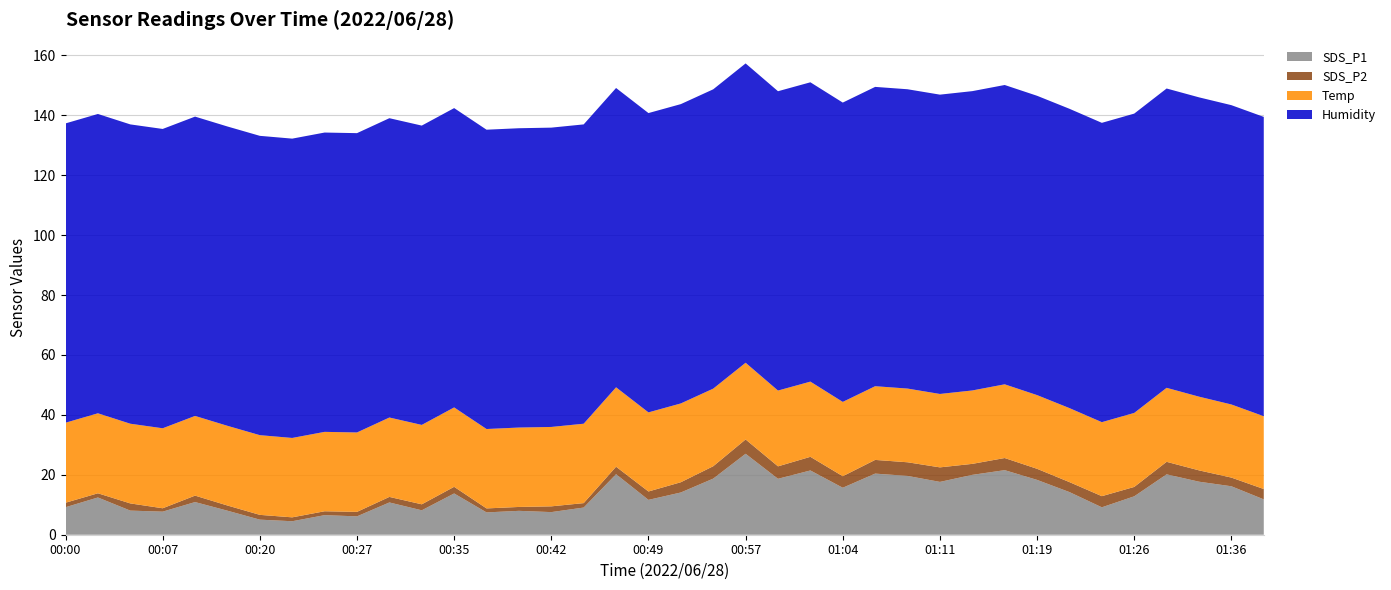

Reading left to right, what are all the values shown in this chart?

SDS_P1: 9.2	12.4	8.1	7.7	10.9	8.0	5.0	4.5	6.5	6.1	10.8	8.2	13.8	7.5	8.0	7.5	9.1	20.2	11.6	14.1	18.7	27.0	18.7	21.4	15.7	20.4	19.6	17.6	20.0	21.6	18.3	14.2	9.2	12.8	20.1	17.7	16.2	11.8
SDS_P2: 1.5	1.4	2.4	1.1	2.1	1.7	1.6	1.3	1.3	1.5	1.9	2.0	2.2	1.3	1.3	1.9	1.5	2.5	2.8	3.4	4.1	4.8	4.2	4.5	3.9	4.6	4.5	4.8	3.7	4.0	3.7	3.3	3.7	3.1	4.2	3.8	2.9	3.5
Temp: 26.7	26.7	26.6	26.7	26.6	26.6	26.6	26.5	26.5	26.5	26.5	26.5	26.5	26.5	26.5	26.5	26.5	26.5	26.4	26.3	25.9	25.6	25.3	25.1	24.8	24.6	24.6	24.5	24.5	24.6	24.6	24.7	24.7	24.7	24.7	24.6	24.4	24.3
Humidity: 99.9	99.9	99.9	99.9	99.9	99.9	99.9	99.9	99.9	99.9	99.9	99.9	99.9	99.9	99.9	99.9	99.9	99.9	99.9	99.9	99.9	99.9	99.9	99.9	99.9	99.9	99.9	99.9	99.9	99.9	99.9	99.9	99.9	99.9	99.9	99.9	99.9	99.9